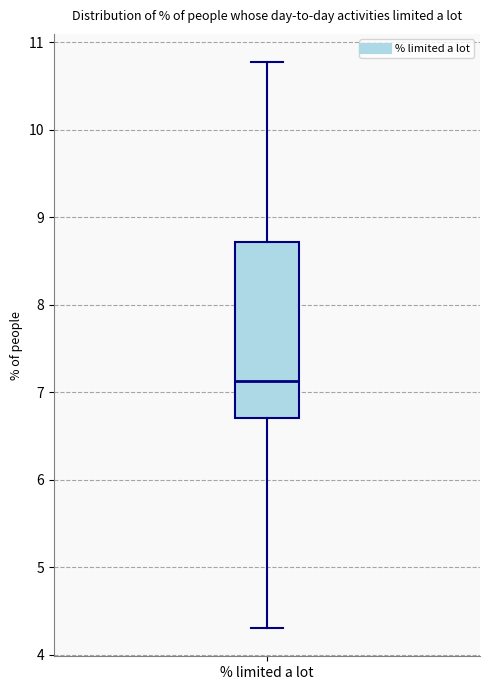

Read this box plot against the y-axis: the position of the median line, the range covered by the box, and the ends of both whiskers. The values are not printed on the chart, so give them approximately, as read against the axis.

median 7.1, box 6.7 to 8.7, whiskers 4.3 to 10.8